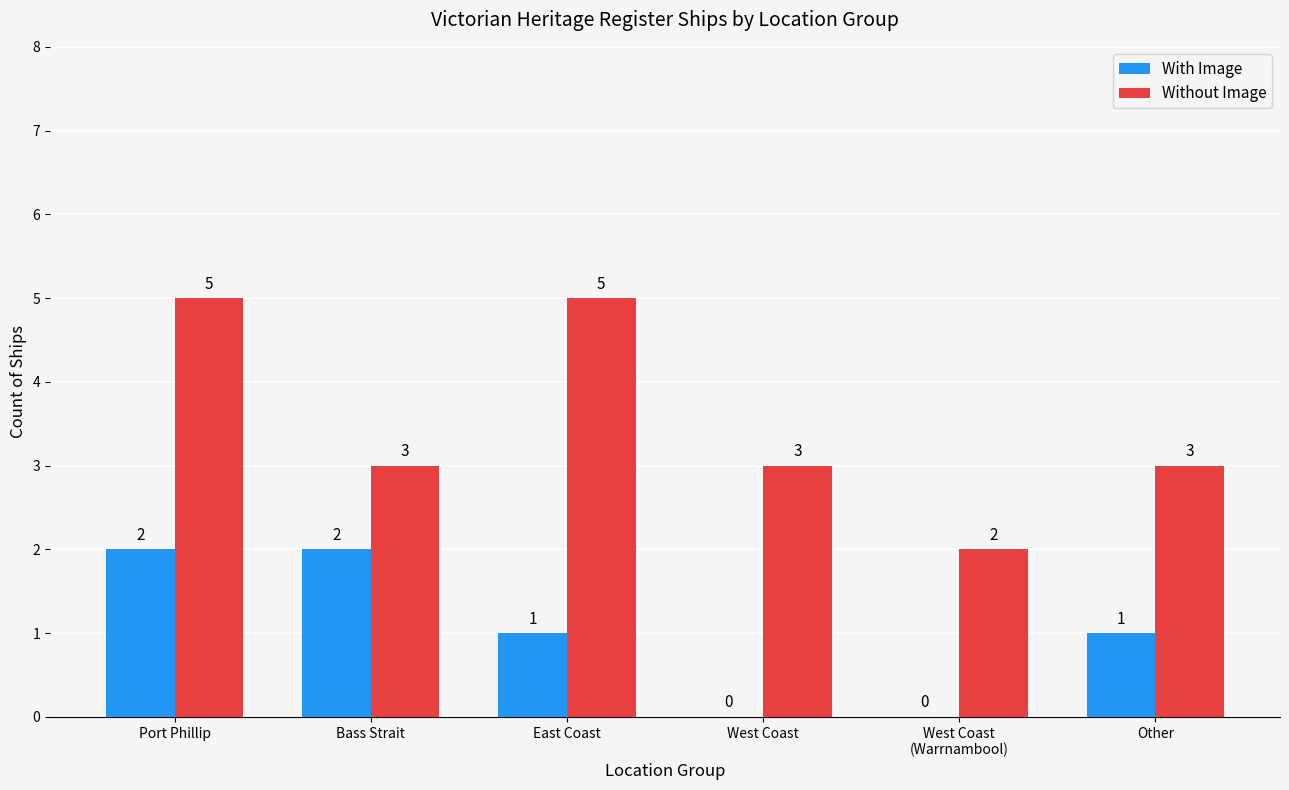

Does the chart contain stacked bars?

No